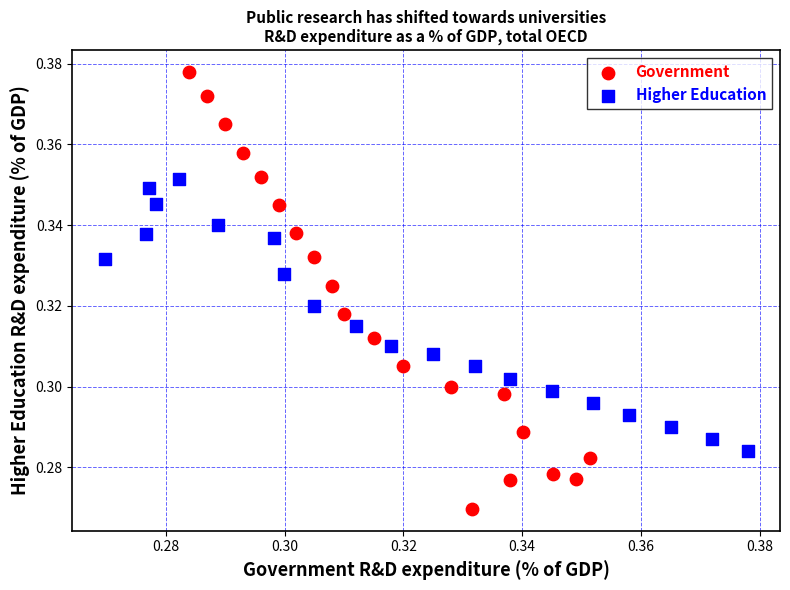

Which series reaches the maximum Y coordinate?

Government